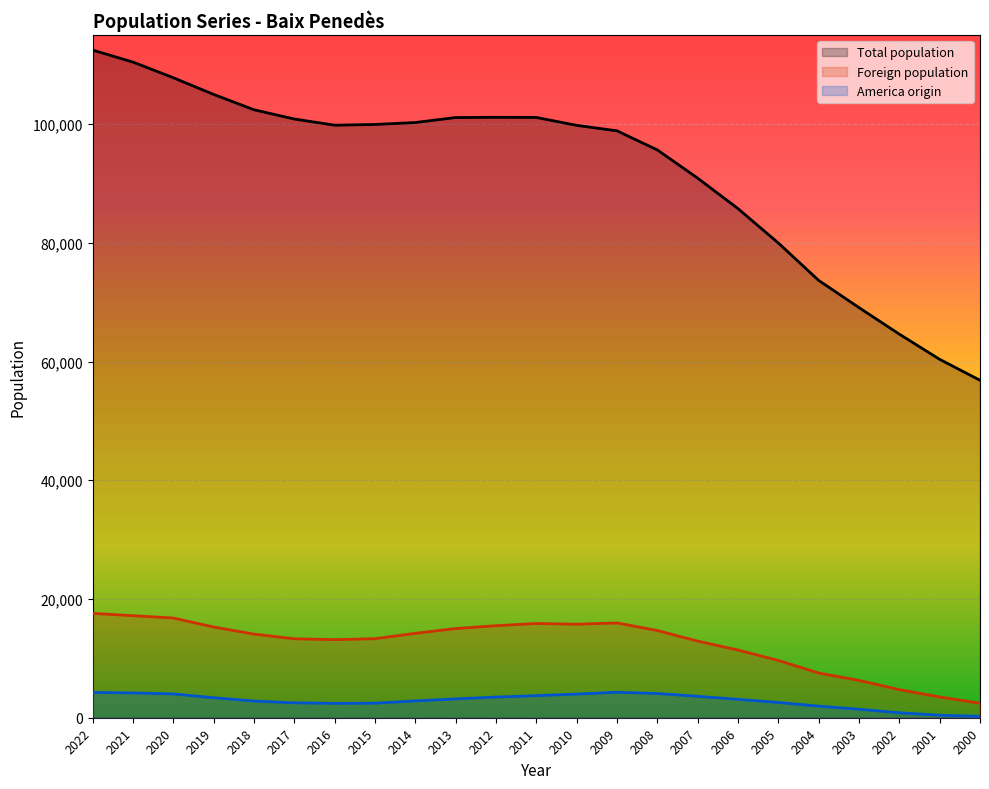

Which has a higher value, 2011 or 2017?

2011